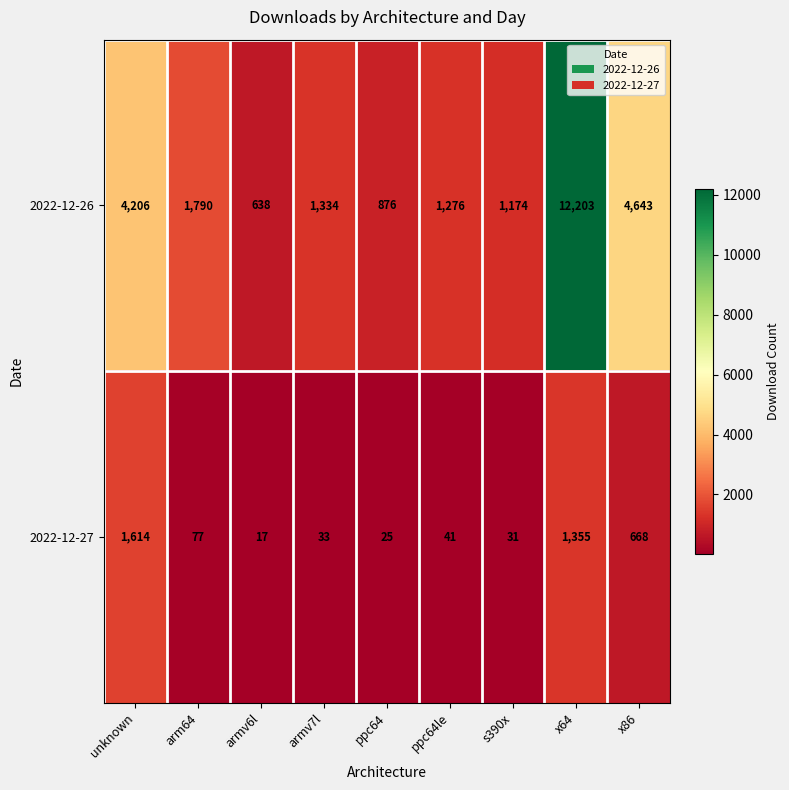

Rank the series by their maximum value, from lowest to highest.

2022-12-27, 2022-12-26